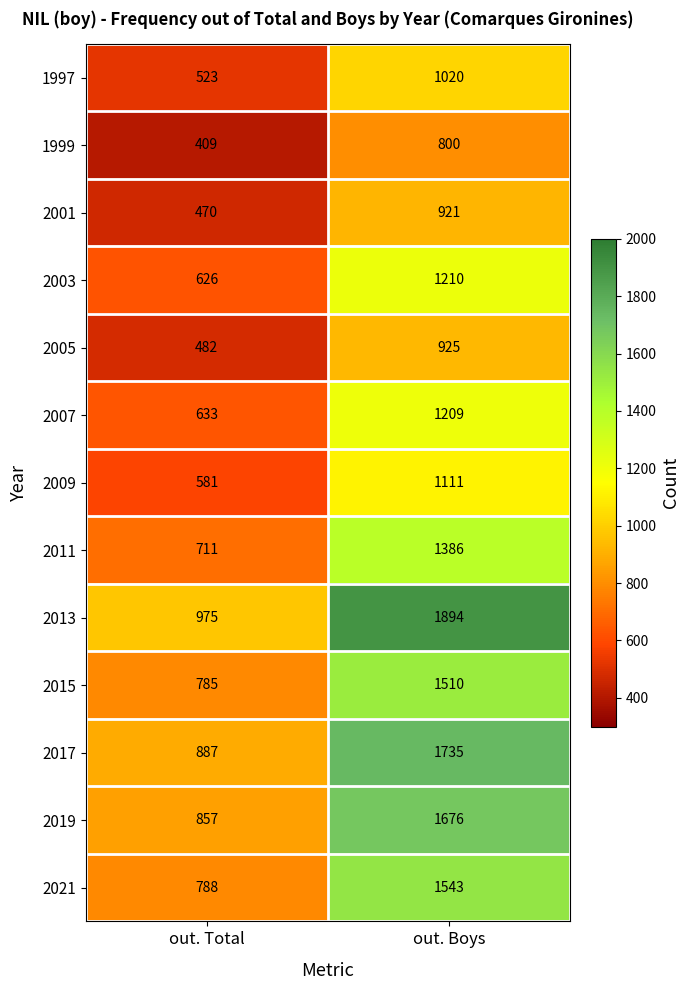

The 2005 series shows 925 at out. Boys. True or false?

True